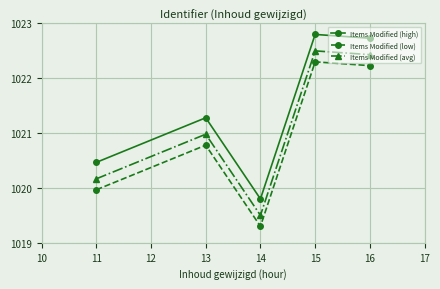

Where is the first local maximum for Items Modified (avg)?

13